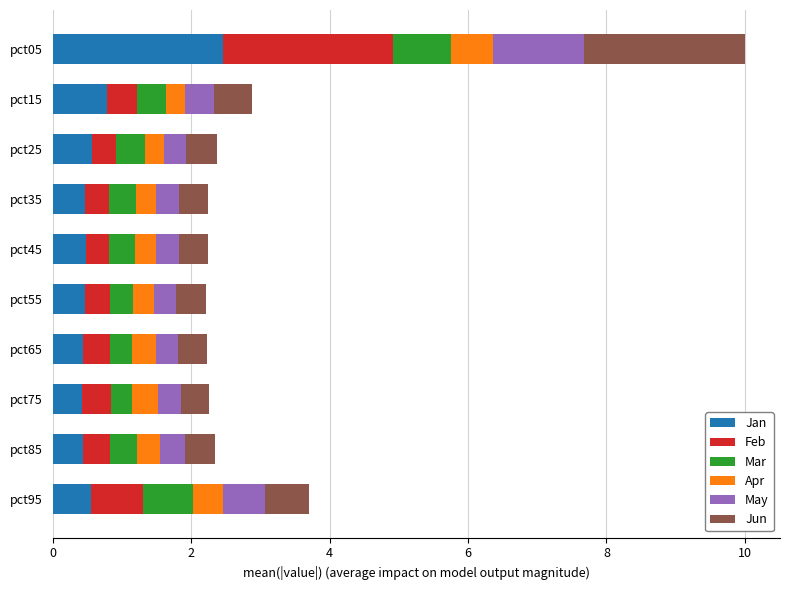

What is the total value across all series at pct35?

2.2